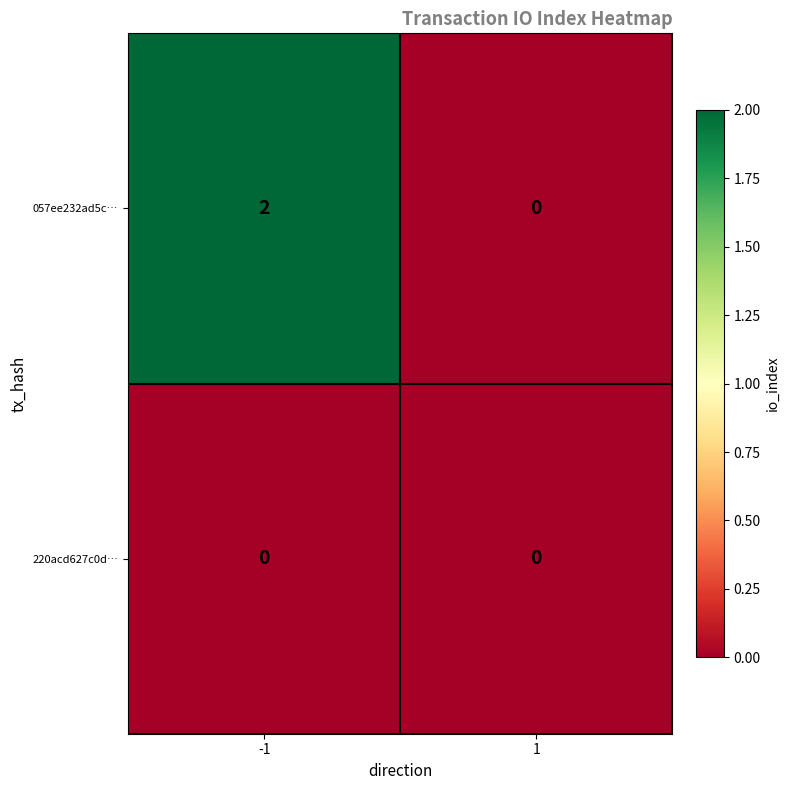

At -1, list the series in order from smallest to largest.

220acd627c0d…, 057ee232ad5c…